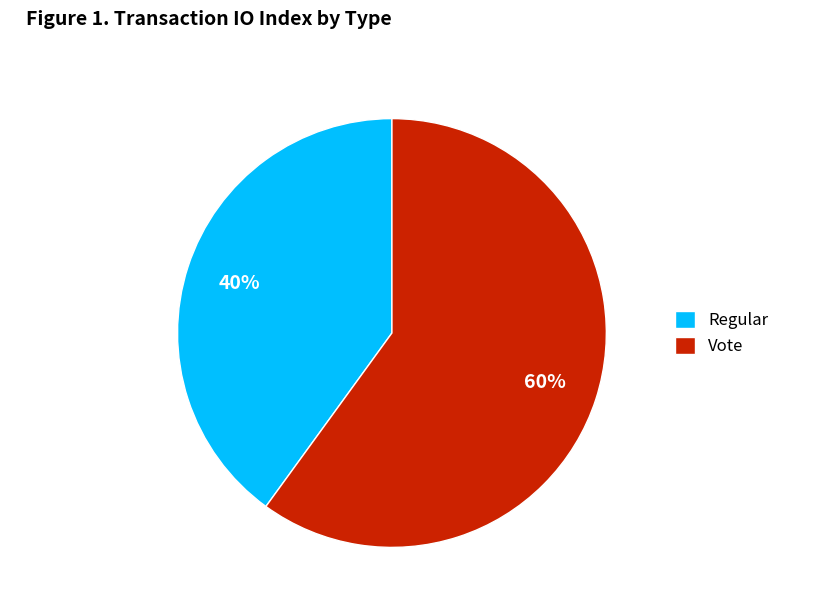

Do Regular and Vote together represent more than half of the pie?

Yes